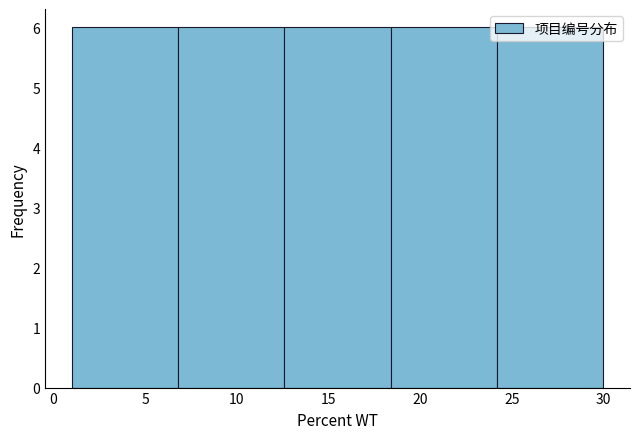

Reading left to right, transcribe this chart: for each bar, give the range it covers on the x-axis and its height. Neither the bar edges nor the heights are printed on the chart, so give them approximately, as read against the axes.

1.0 to 6.8: 6
6.8 to 12.6: 6
12.6 to 18.4: 6
18.4 to 24.2: 6
24.2 to 30.0: 6